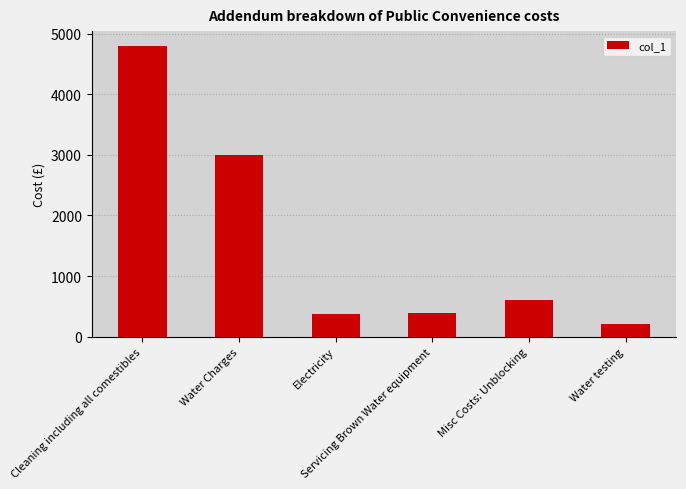

What is the minimum value shown in the chart?

210